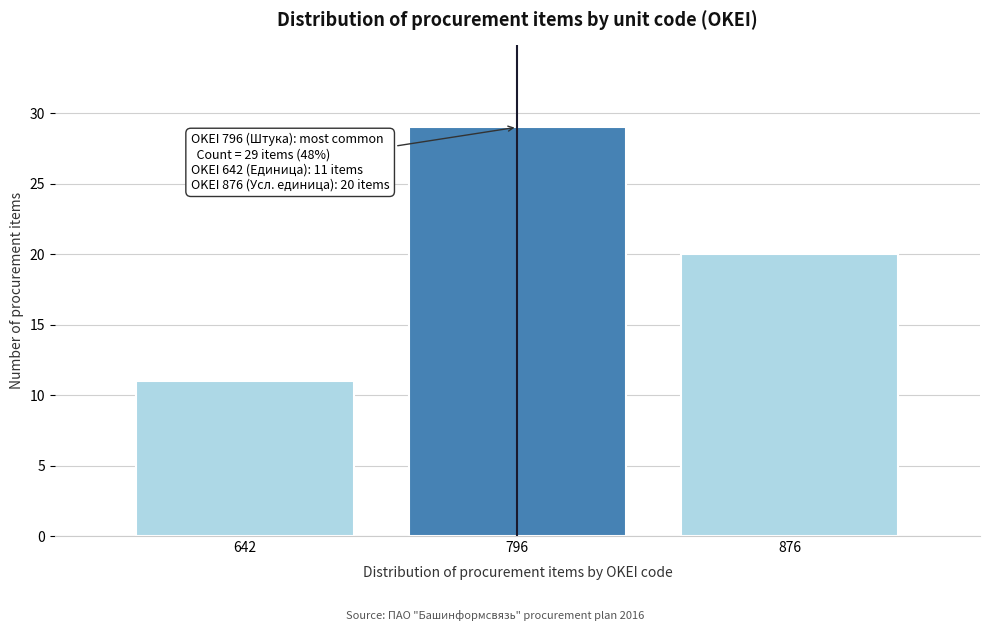

Reading left to right, list all the values displayed in this chart.

642=11	796=29	876=20